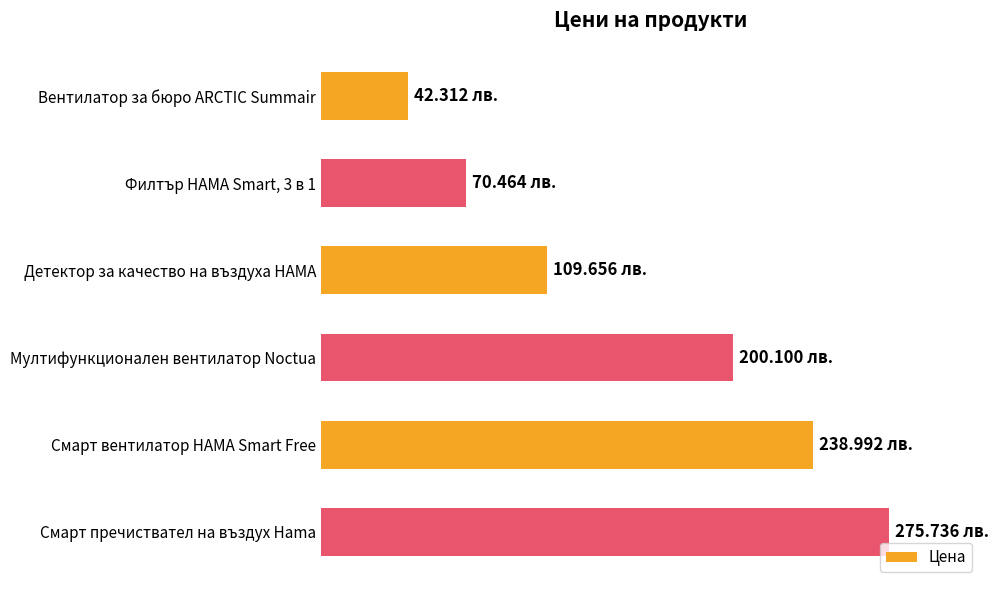

Does the chart contain any negative values?

No